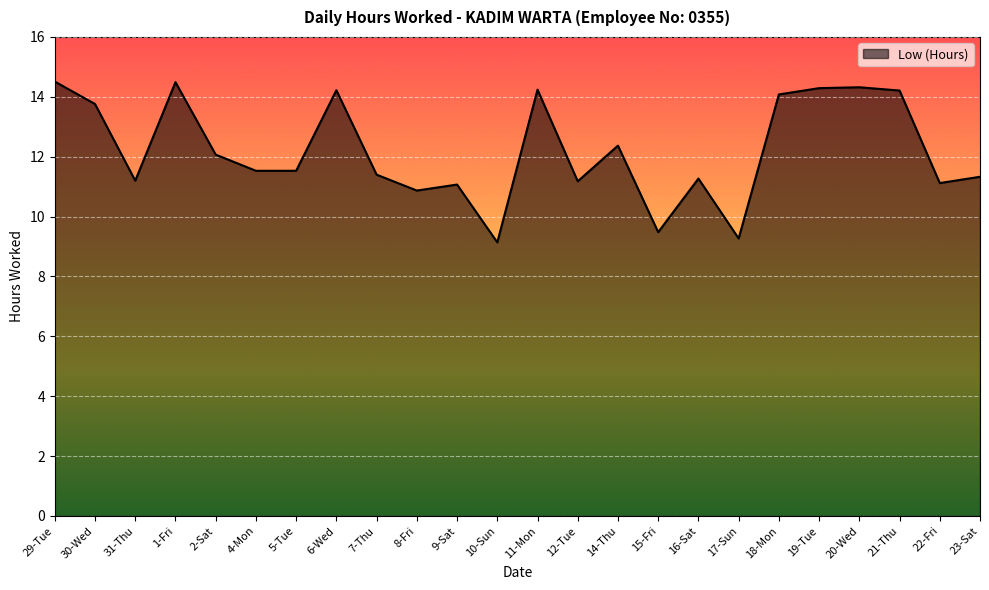

What position from the right is 6-Wed?

17